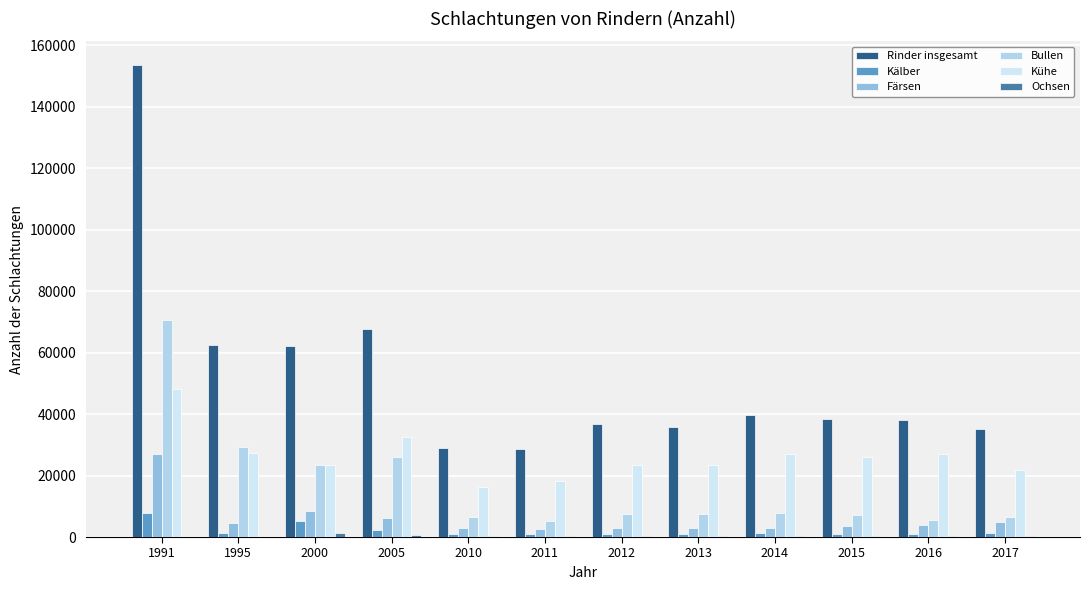

The Färsen series shows 3077 at 2010. True or false?

True